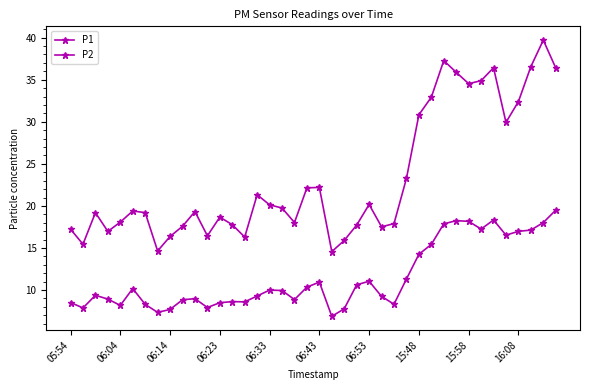

Does the chart have visible grid lines?

No